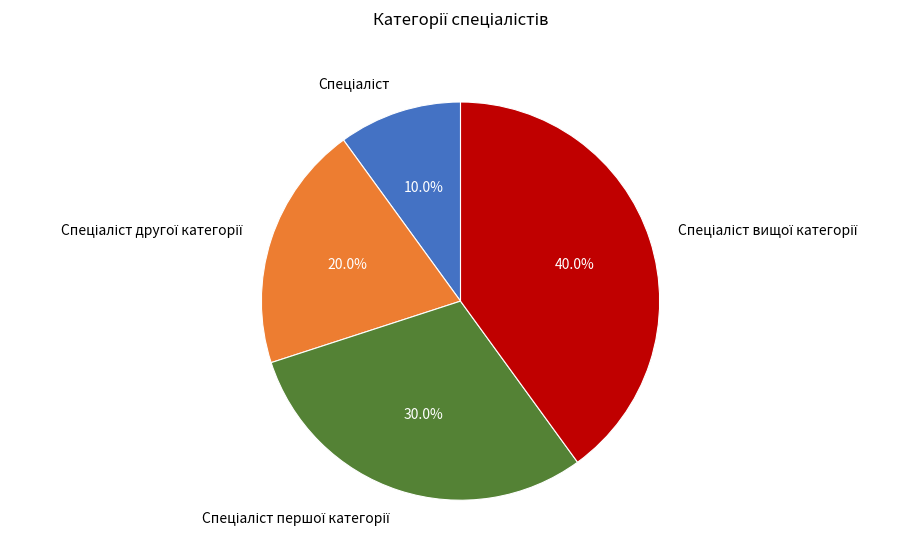

Does any single category account for the majority?

No